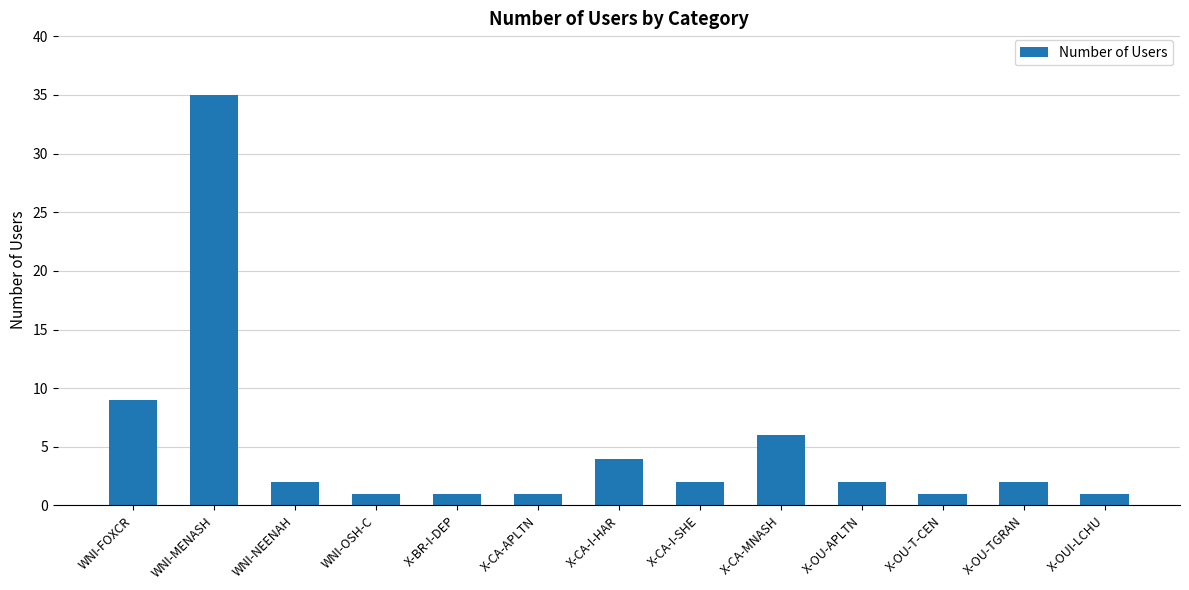

What position from the right is X-CA-APLTN?

8